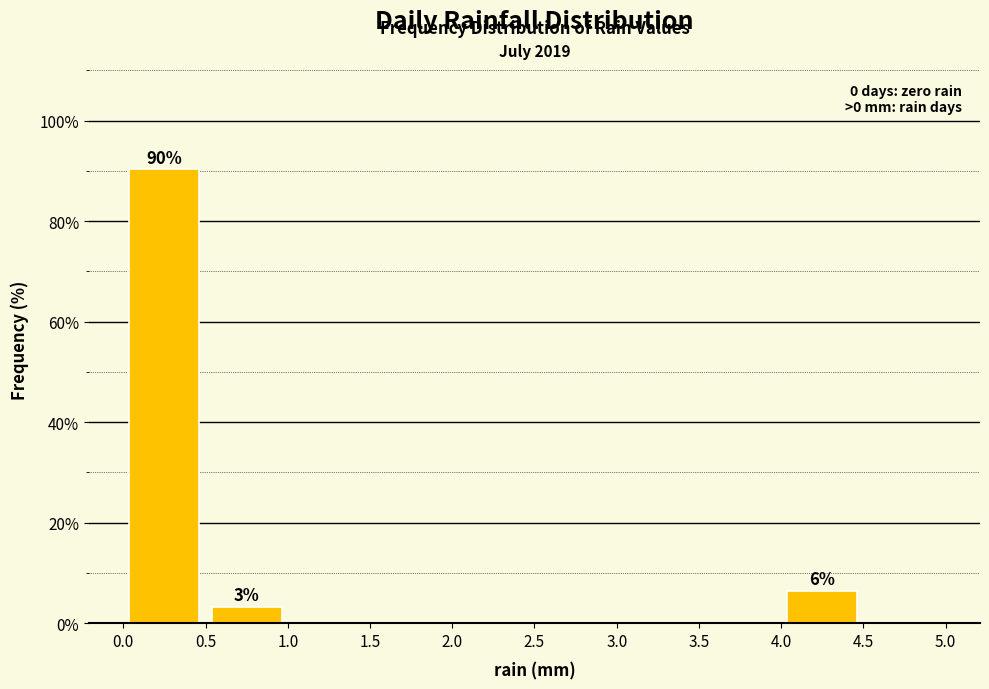

Over which range of the x-axis is the bar tallest?

0.0 to 0.5